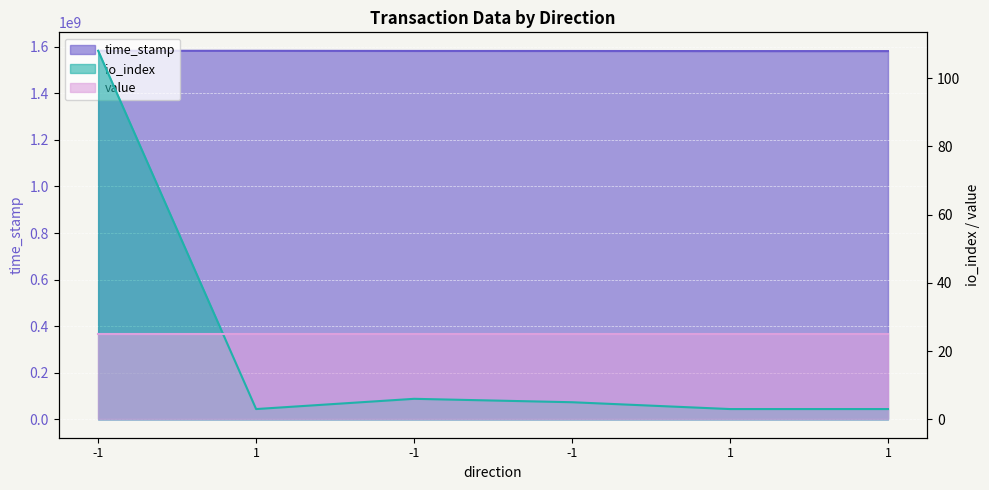

At which label does io_index first exceed 5?

-1